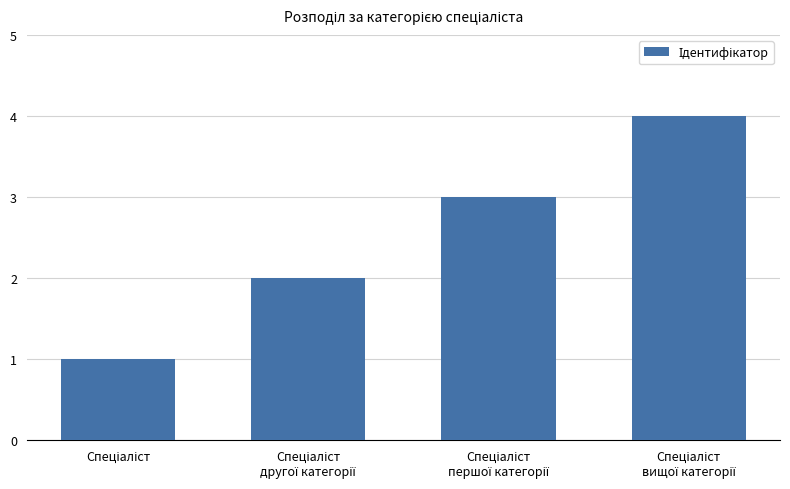

What is the difference between the maximum and minimum values?

3